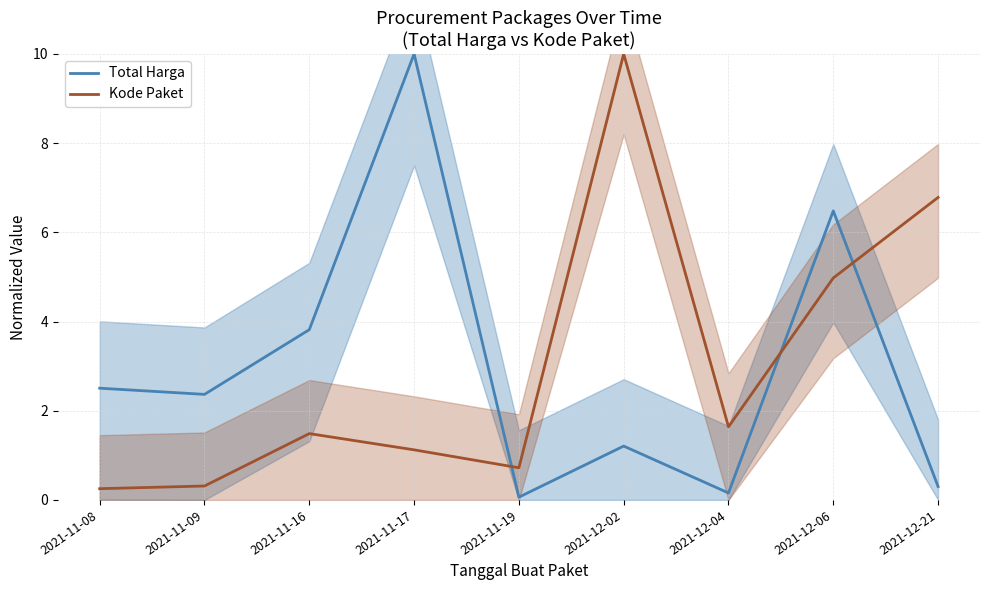

What is the value of the Kode Paket point at the 1st from the left?

0.3